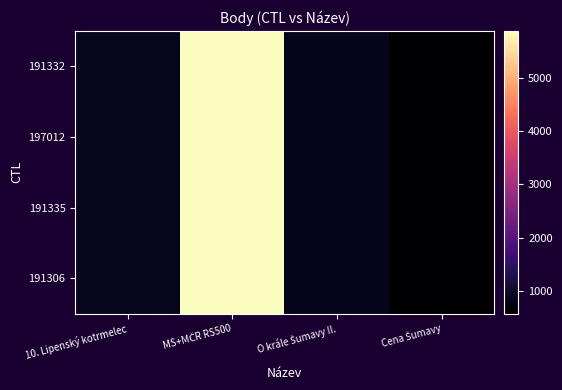

How many series are shown in this chart?

4